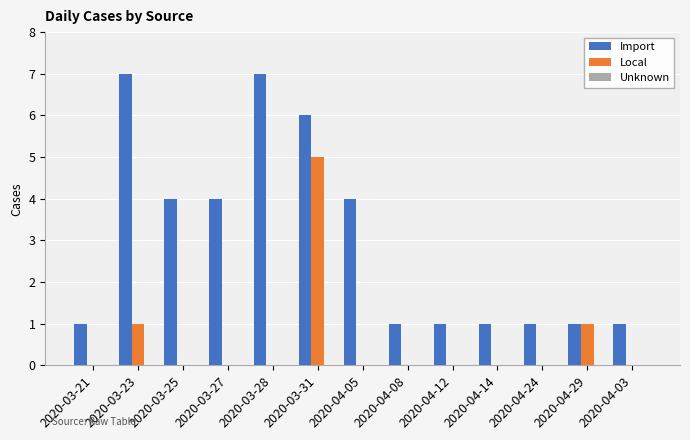

What is the sum of the Local values at 2020-03-27 and 2020-03-23?

1